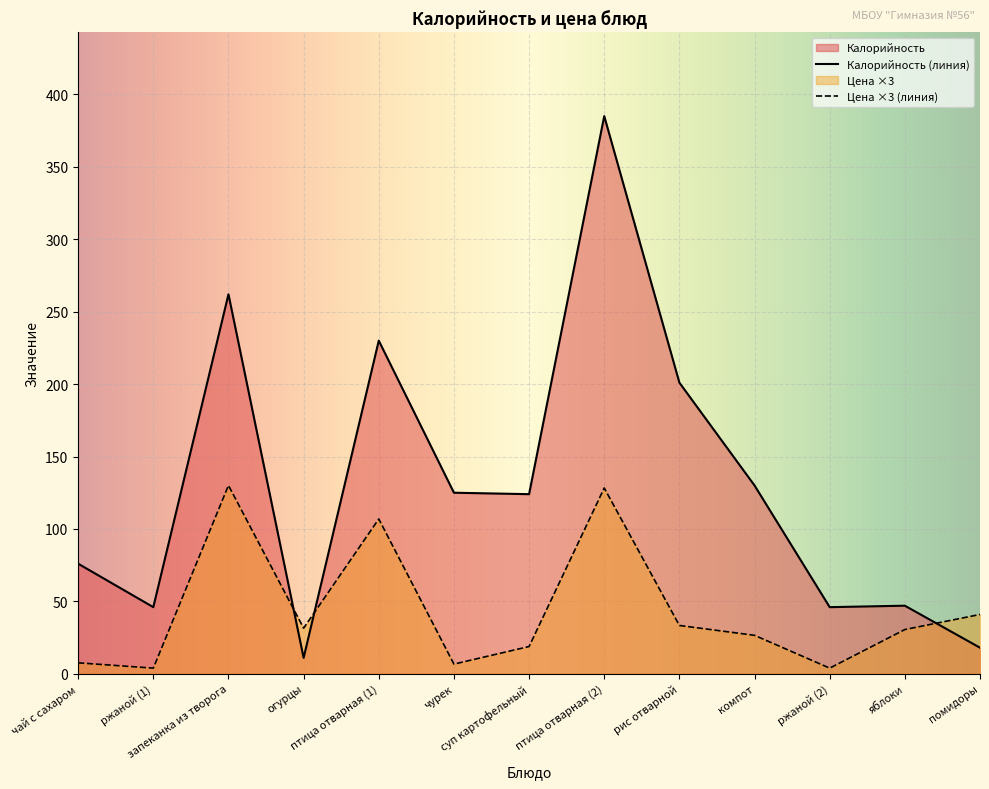

What is the maximum value shown in the chart?

385.0